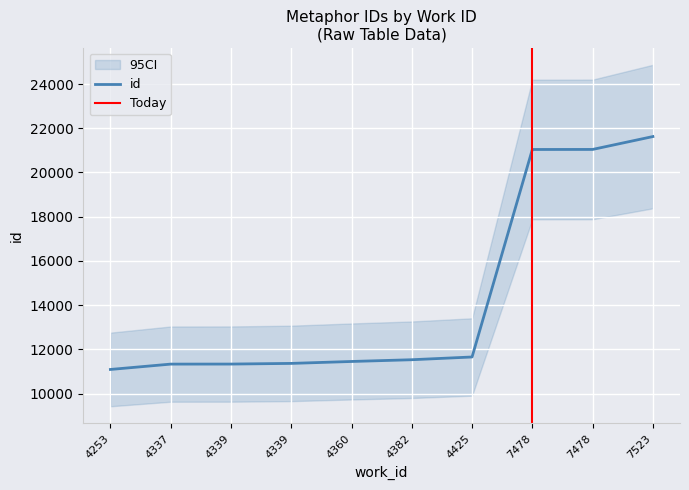

True or false: the data shows 11096 at 4253.

True